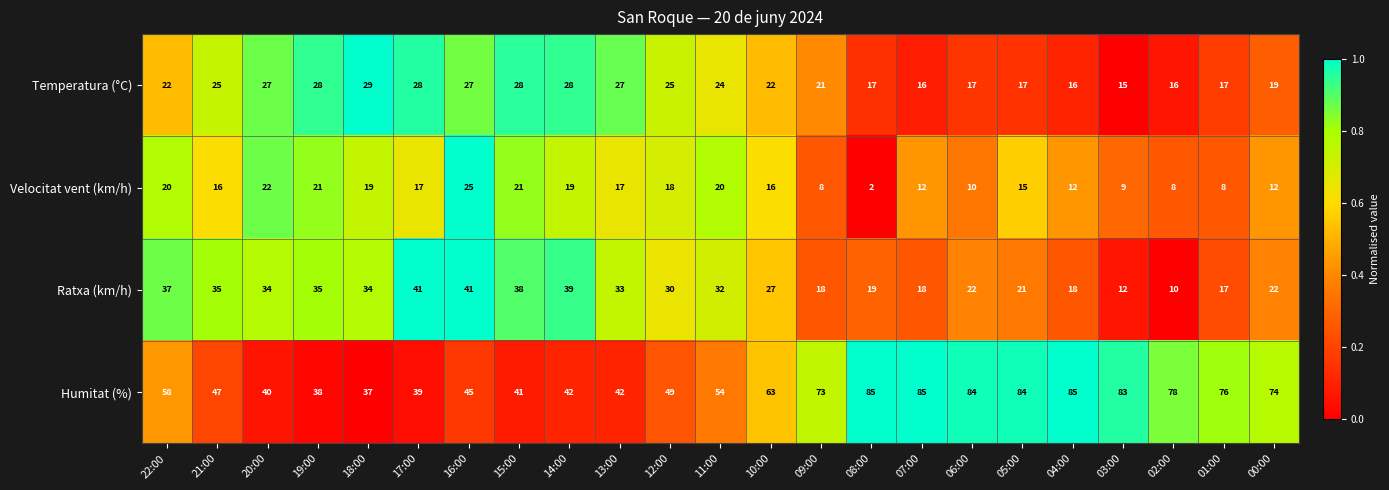

What is the difference between the maximum and second lowest values in the Ratxa (km/h) series?

29